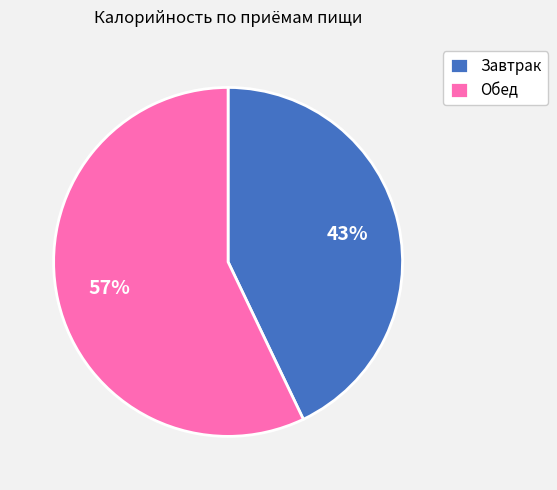

Combined, do Обед and Завтрак account for over 50%?

Yes